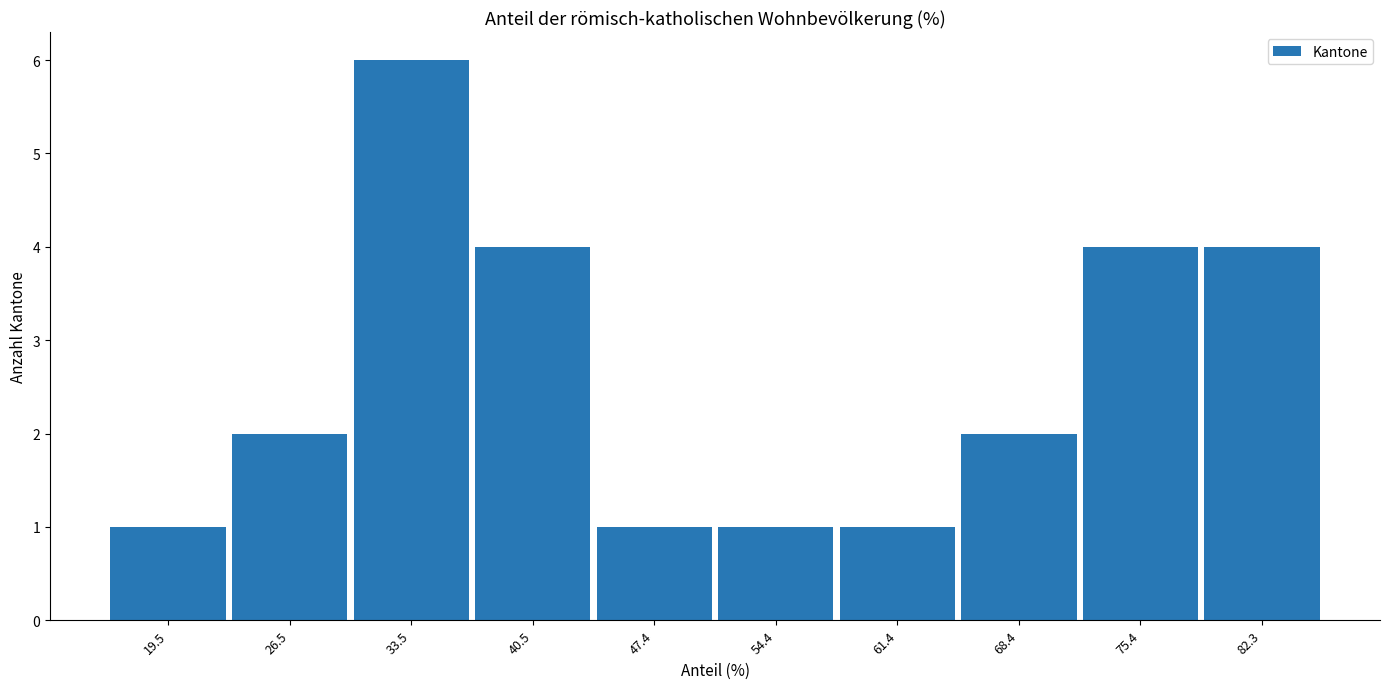

Reading left to right, list every bar in this chart as the range it spans on the x-axis followed by its height. Neither the bar edges nor the heights are printed on the chart, so give them approximately, as read against the axes.

16 to 23: 1
23 to 30: 2
30 to 37: 6
37 to 44: 4
44 to 51: 1
51 to 58: 1
58 to 65: 1
65 to 72: 2
72 to 79: 4
79 to 86: 4